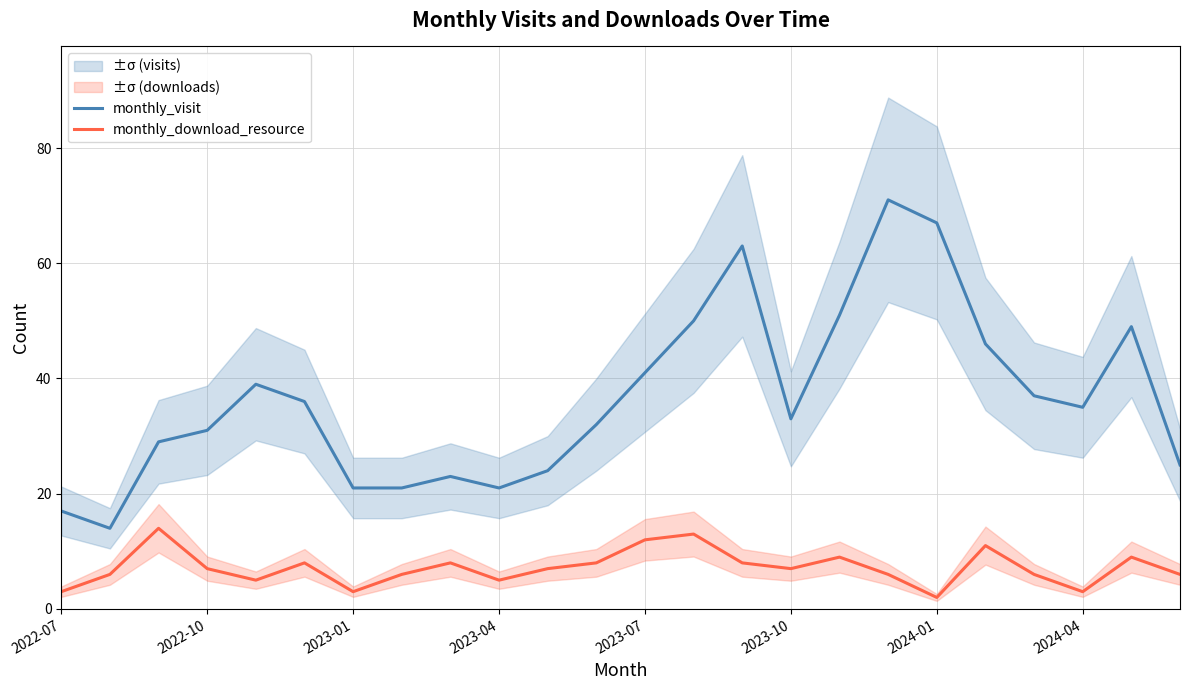

At which label is monthly_visit closest to 42?

2023-07